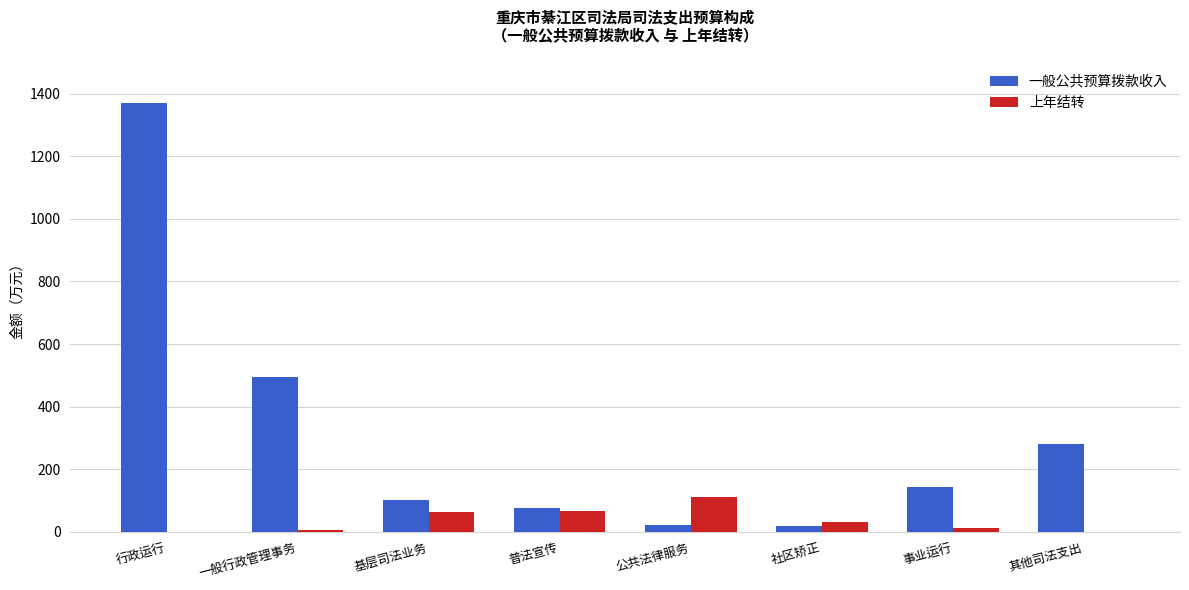

At which label does 一般公共预算拨款收入 reach its peak?

行政运行